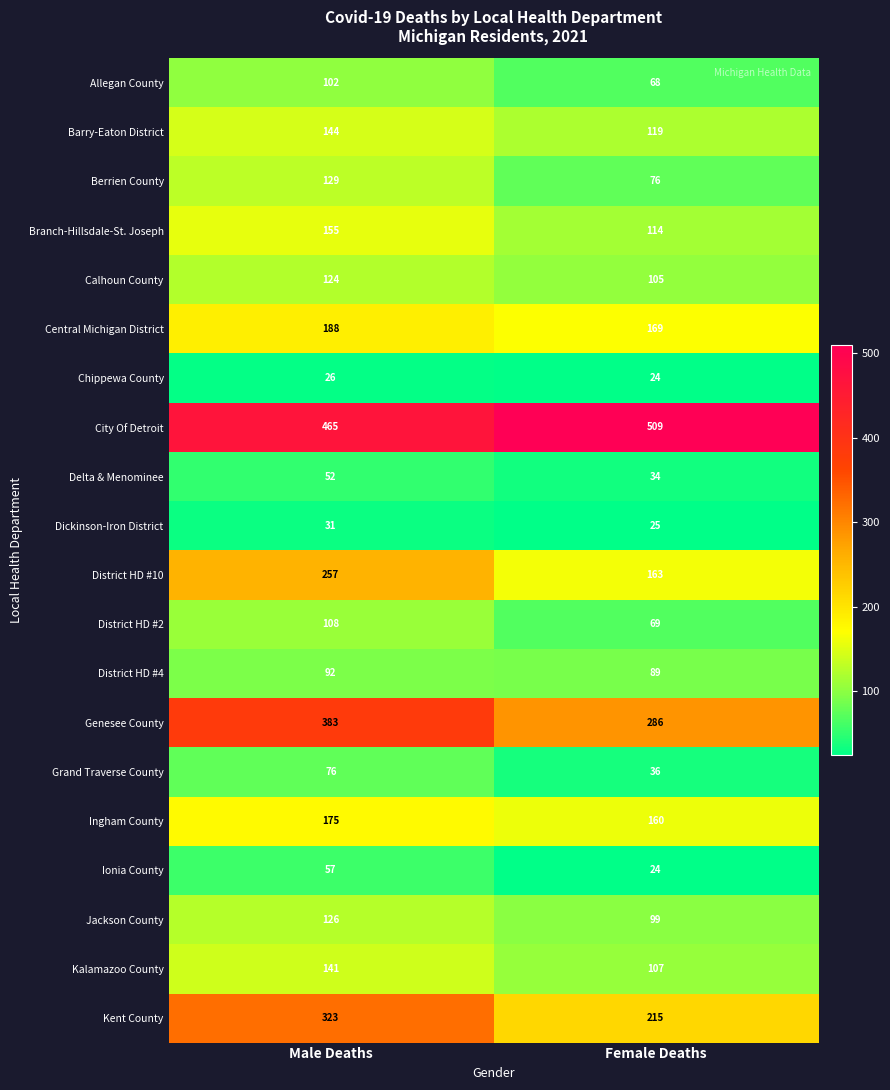

How many data points does each series have?

2